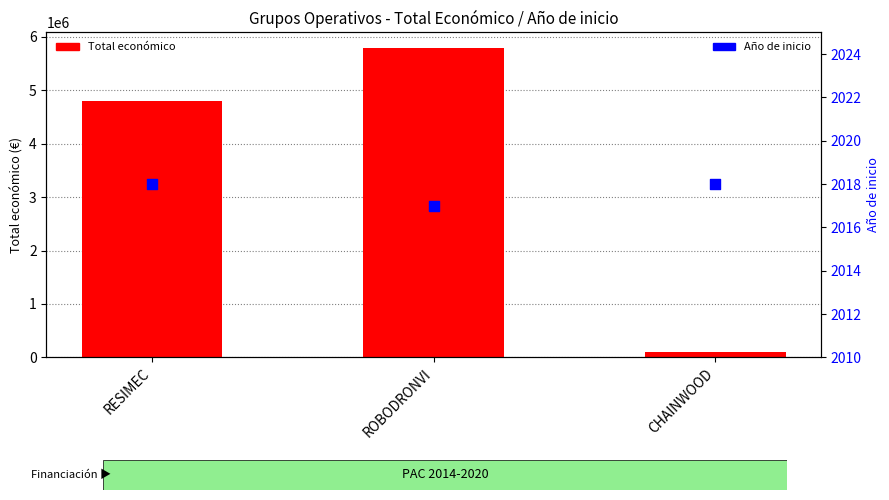

What is the total value across all series at CHAINWOOD?

95548